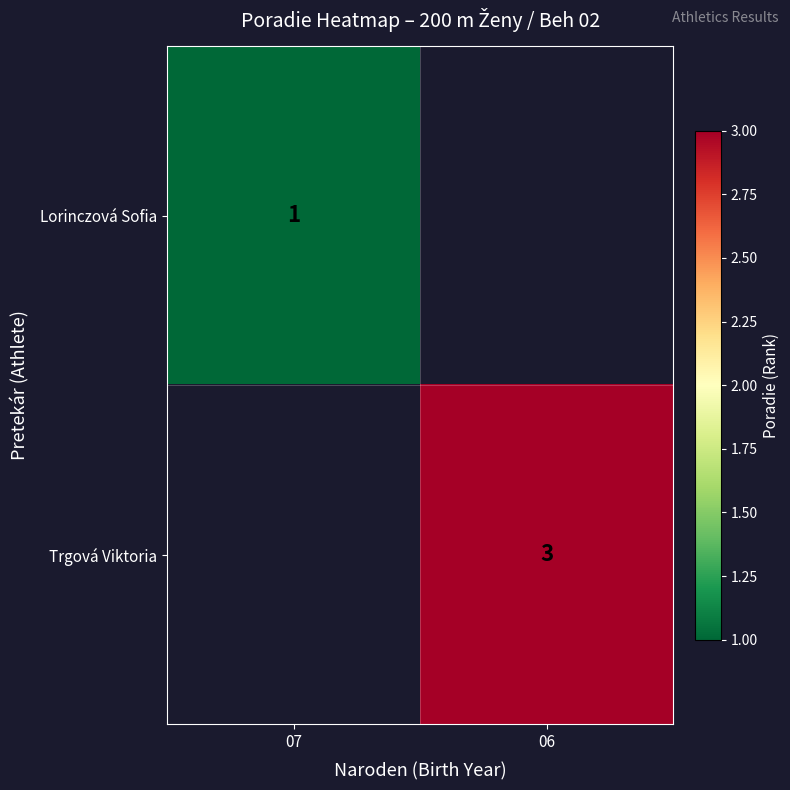

The value of Trgová Viktoria at 06 is 5. True or false?

False